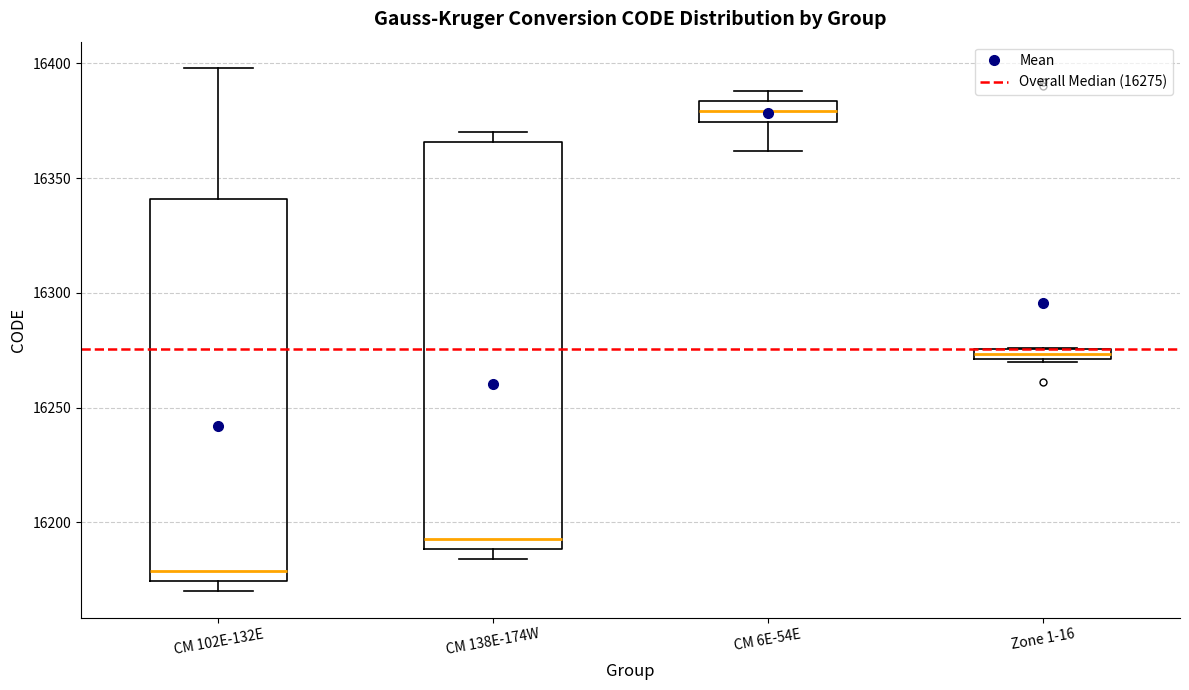

Comparing the boxes themselves (not the whiskers), which one is the tallest?

CM 138E-174W